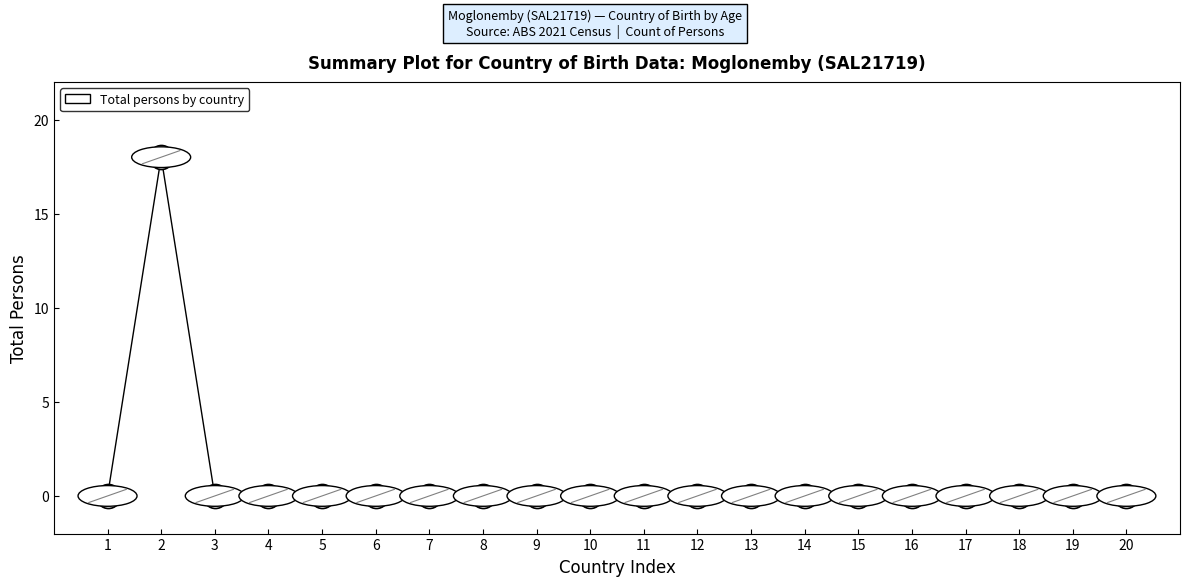

What is the range of Y values (max minus min)?

18